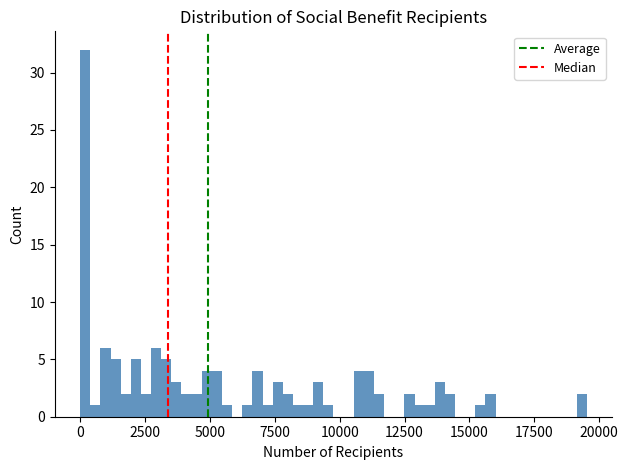

Read against the x-axis, roughly where is the centre of the tallest bar?

0